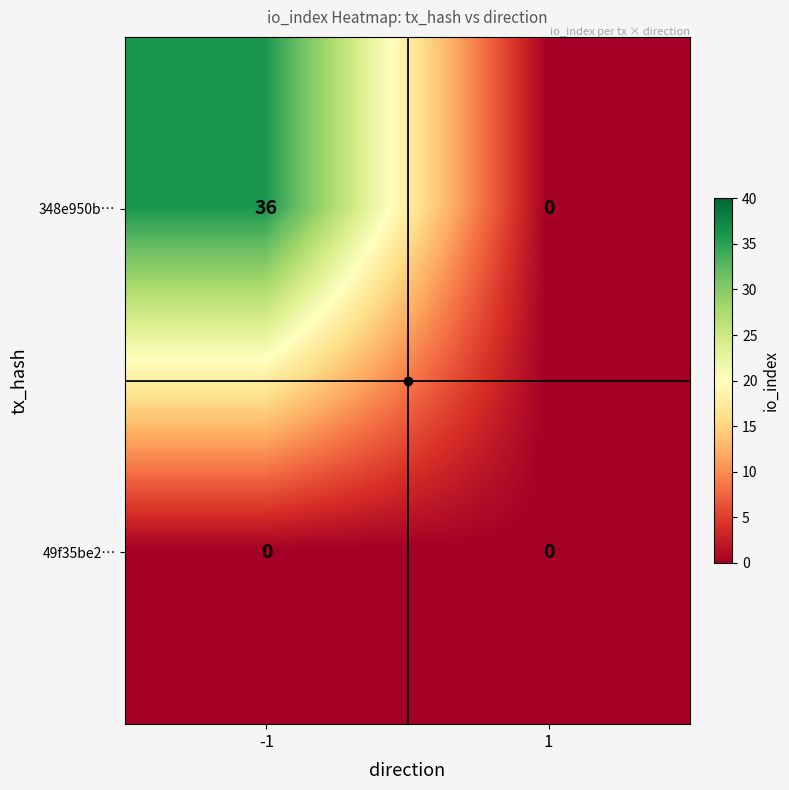

What is the difference between the maximum and minimum values in the 348e950b… series?

36